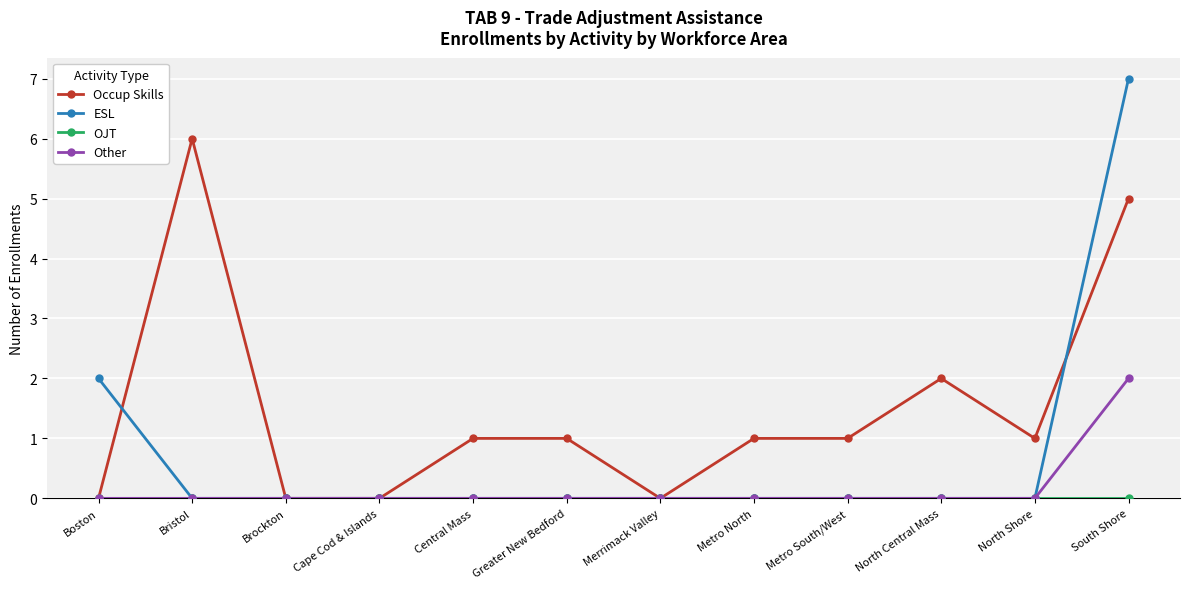

How many lines are shown in the chart?

4